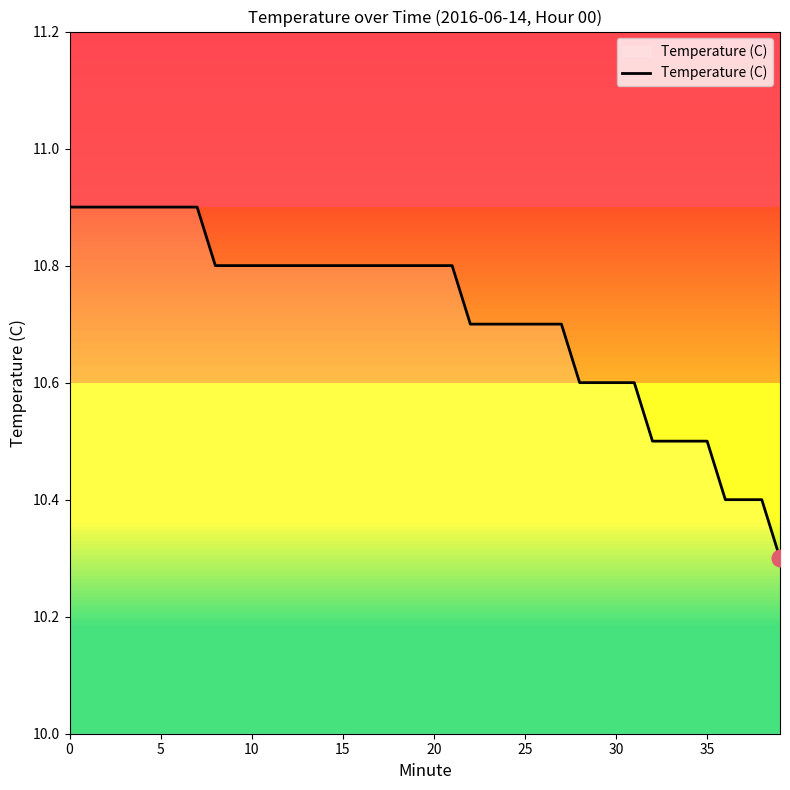

What is the change in value from 16 to 23?

-0.1